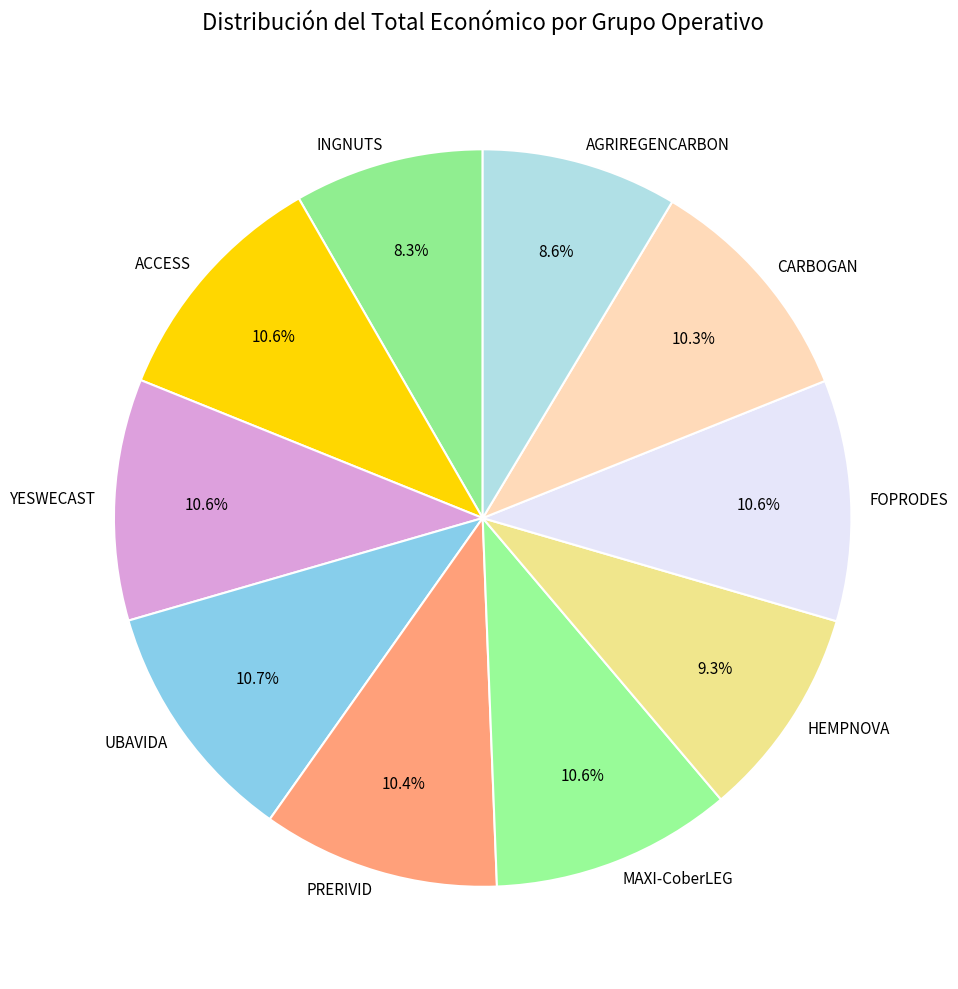

Is there a majority slice in this chart?

No